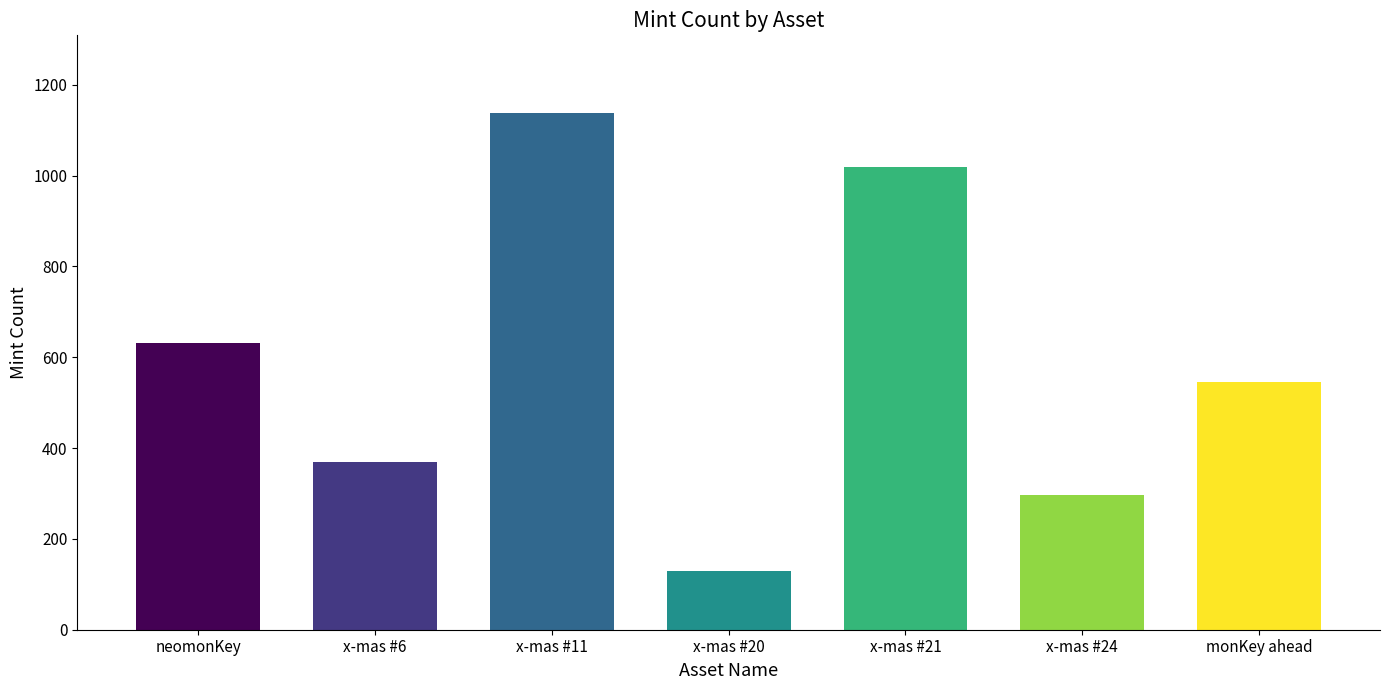

What is the sum of the values at x-mas #20 and monKey ahead?

674